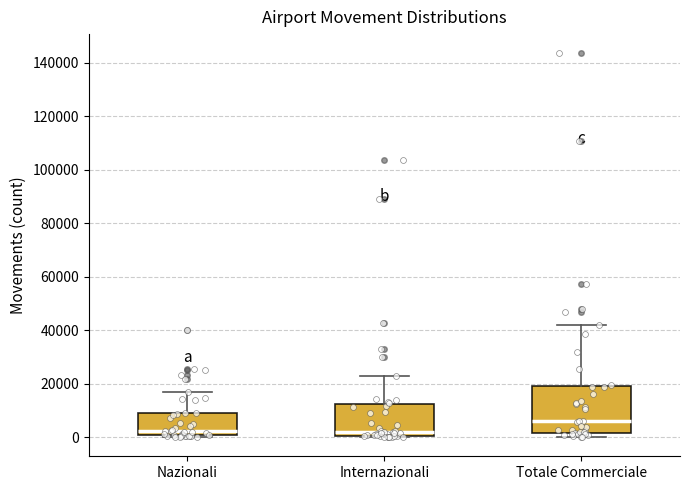

Comparing the boxes themselves (not the whiskers), which one is the tallest?

Totale Commerciale